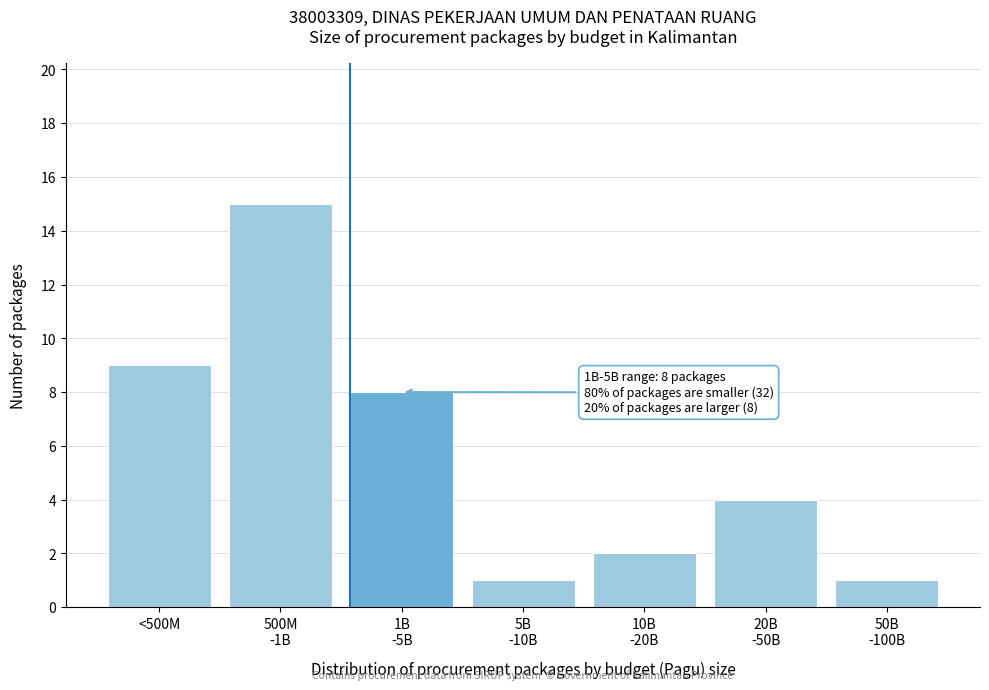

Reading right to left, transcribe all the data shown in this chart.

1	4	2	1	8	15	9